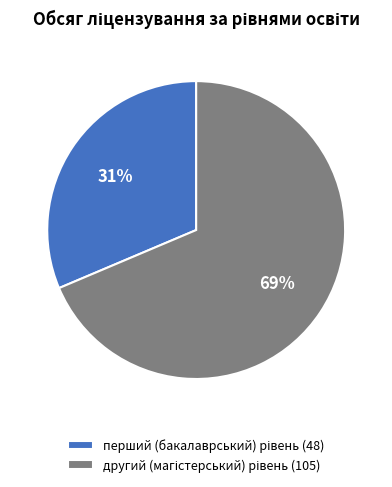

How many segments does this pie chart have?

2